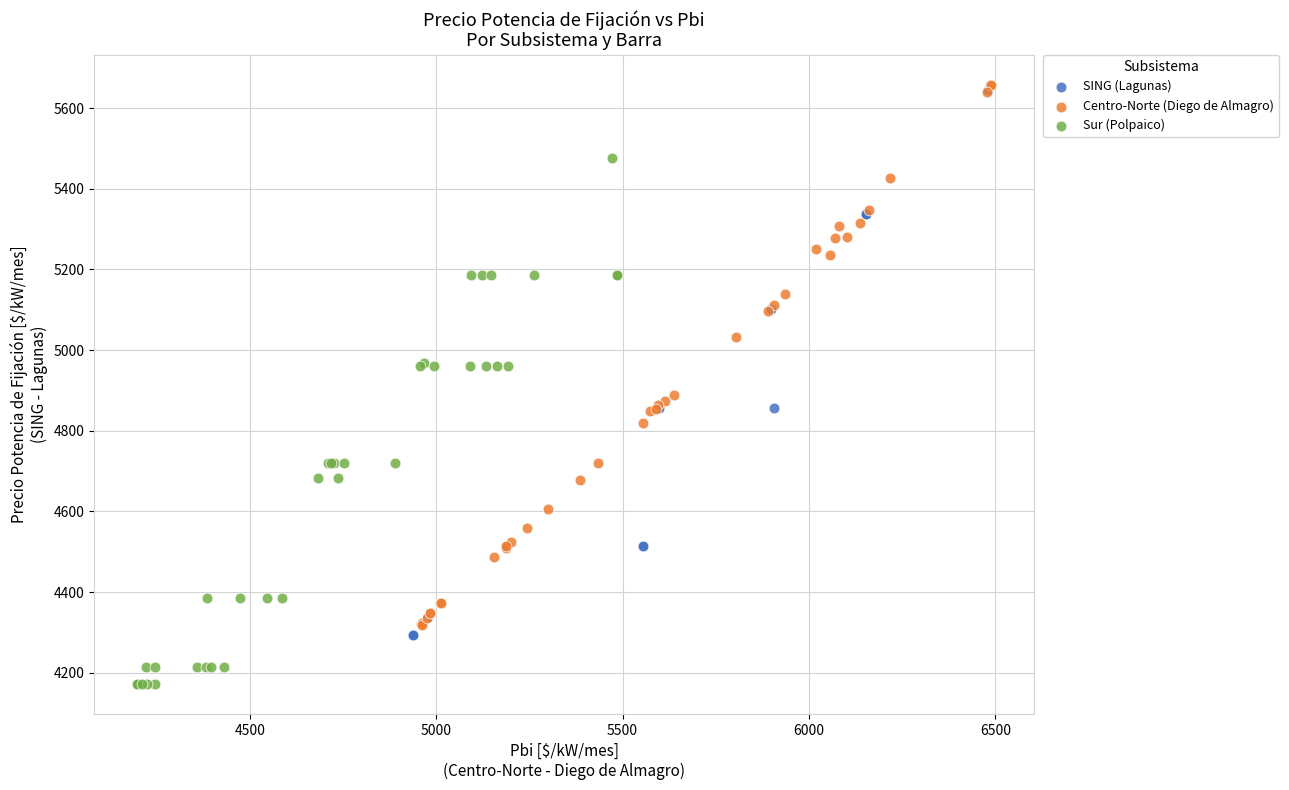

Which series contains the lowest Y value?

Sur (Polpaico)